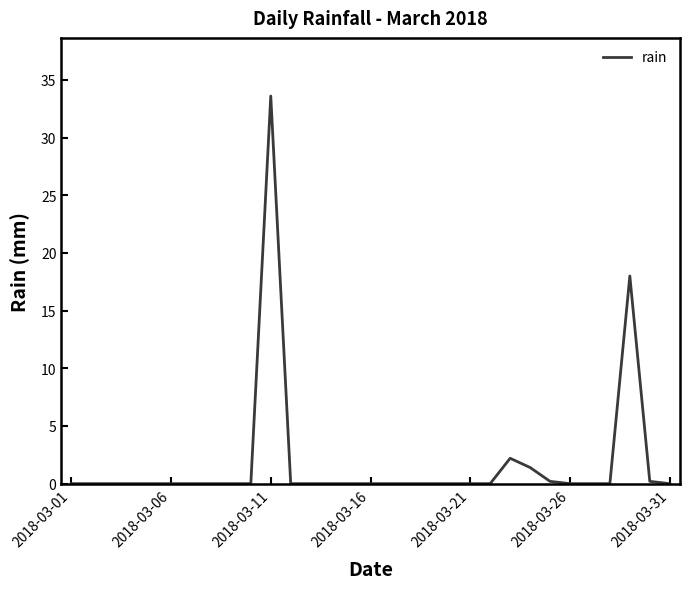

What is the maximum value shown in the chart?

33.6